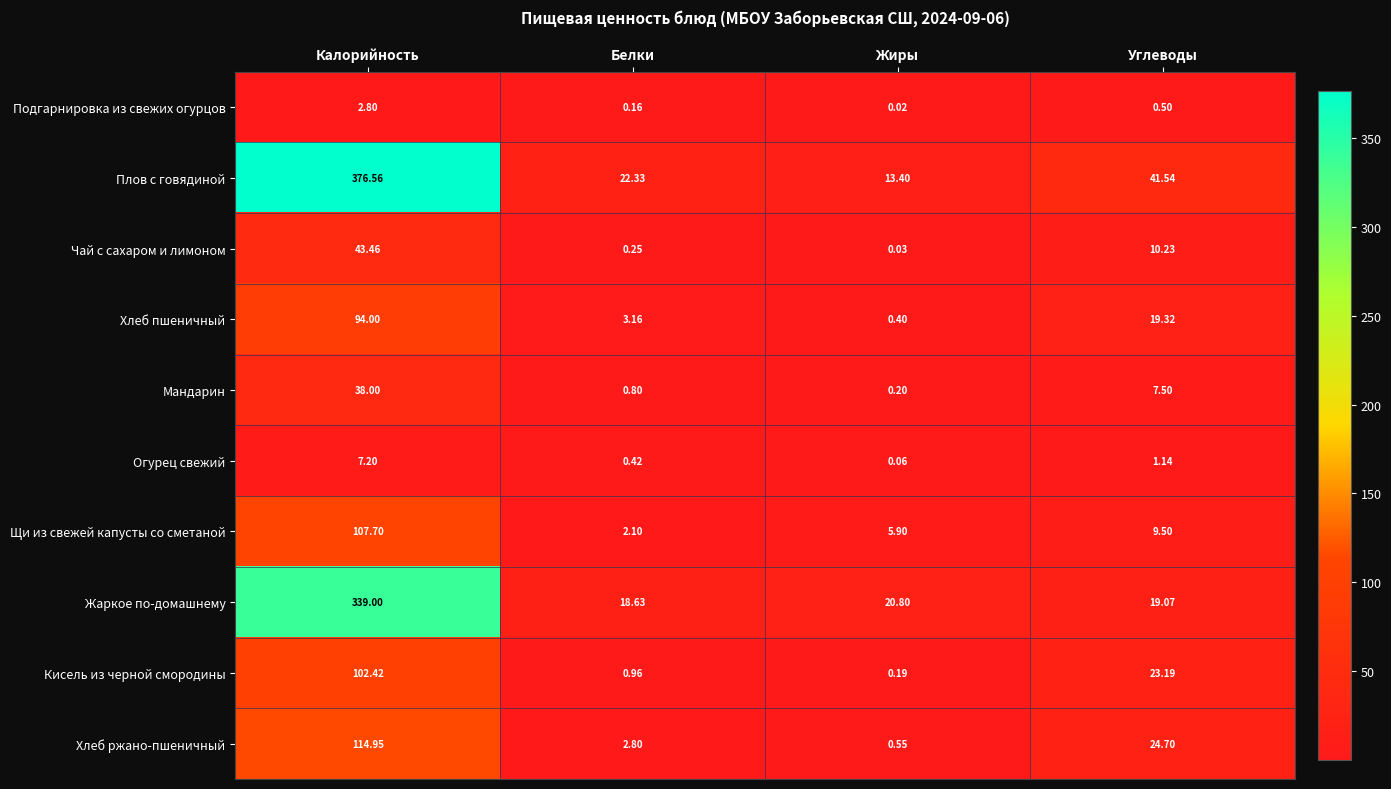

Rank the series at Калорийность from lowest to highest value.

Подгарнировка из свежих огурцов, Огурец свежий, Мандарин, Чай с сахаром и лимоном, Хлеб пшеничный, Кисель из черной смородины, Щи из свежей капусты со сметаной, Хлеб ржано-пшеничный, Жаркое по-домашнему, Плов с говядиной